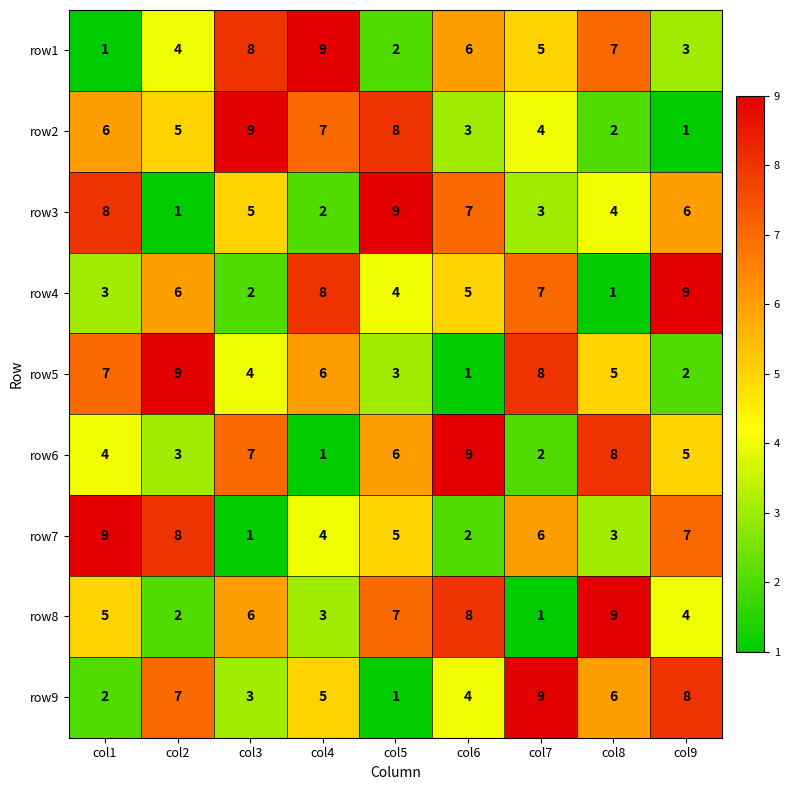

The value of row7 at col8 is 3. True or false?

True